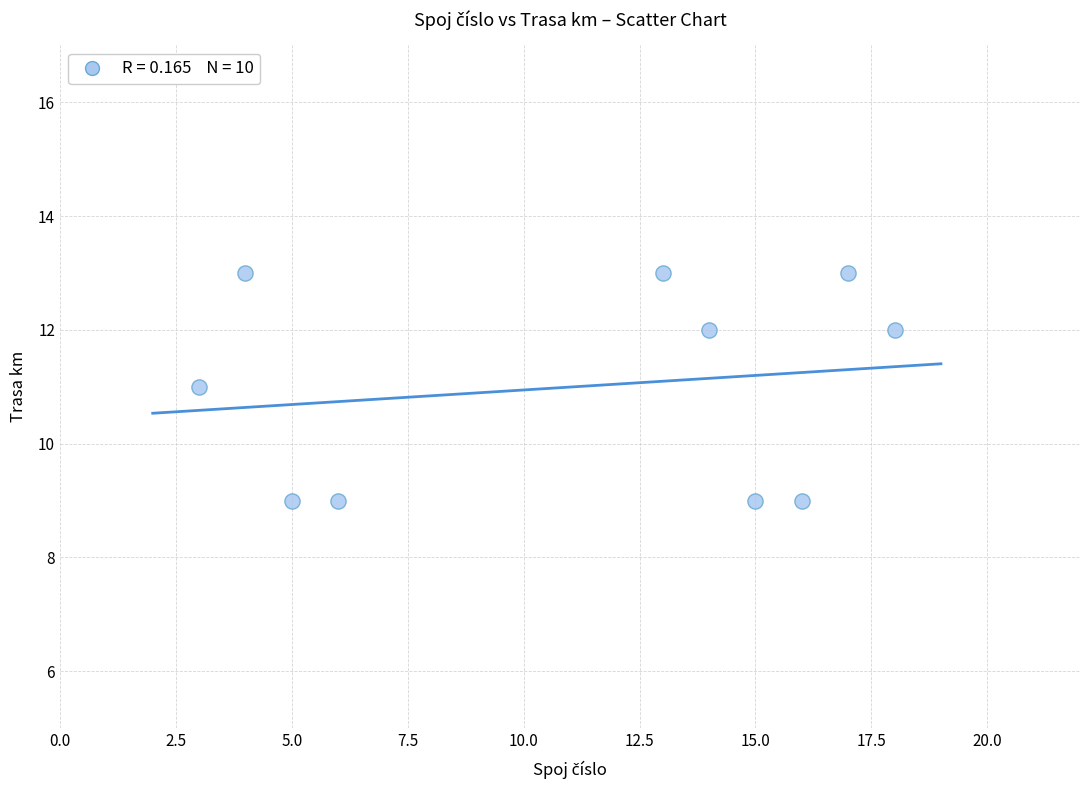

What is the range of Y values (max minus min)?

4